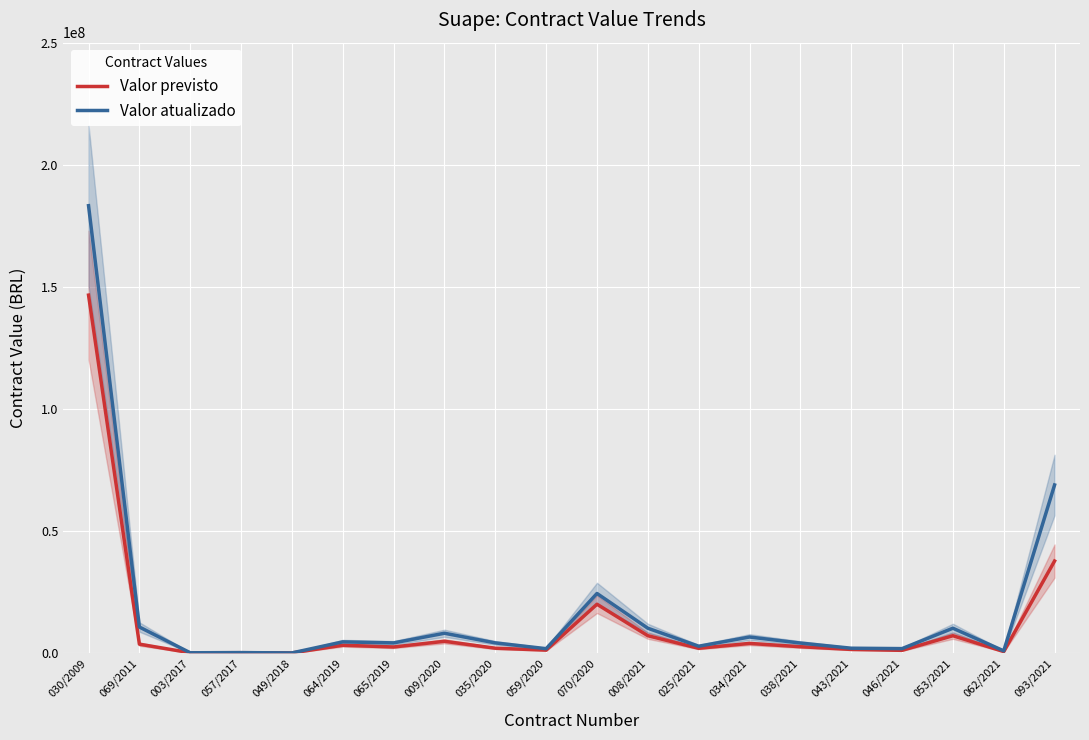

Rank the series by their average value, from highest to lowest.

Valor atualizado, Valor previsto